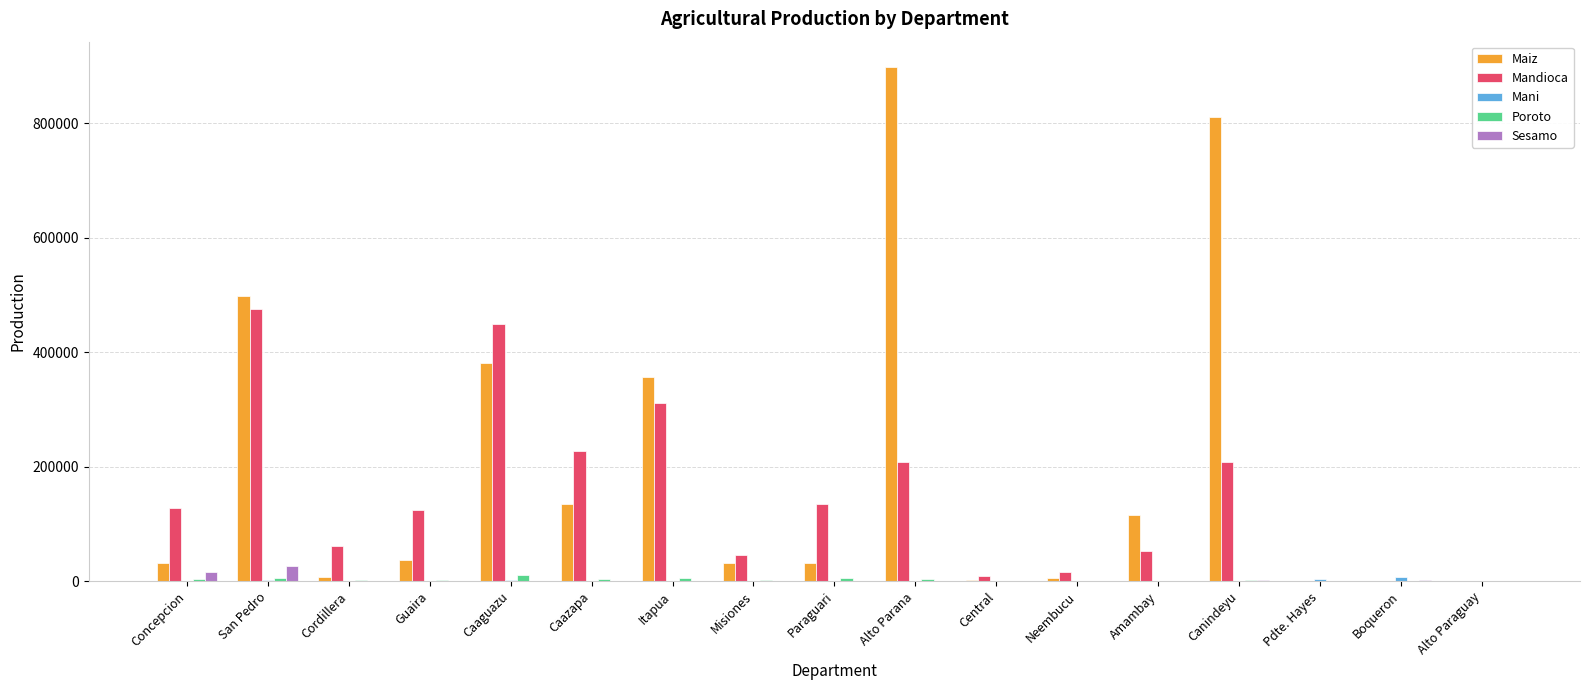

What is the sum of all Poroto values?

53237